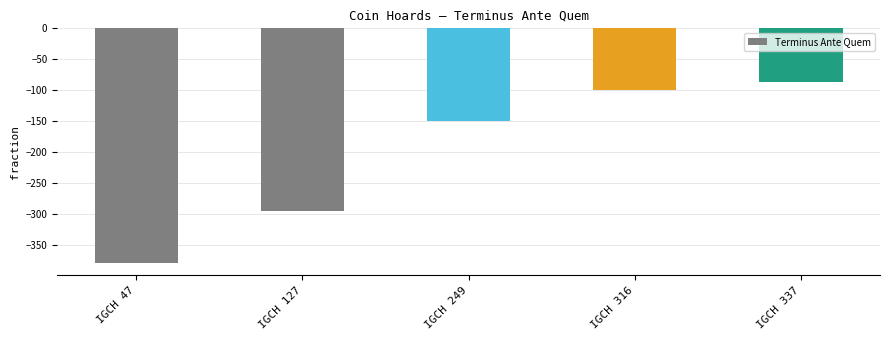

How many bars are there in total?

5